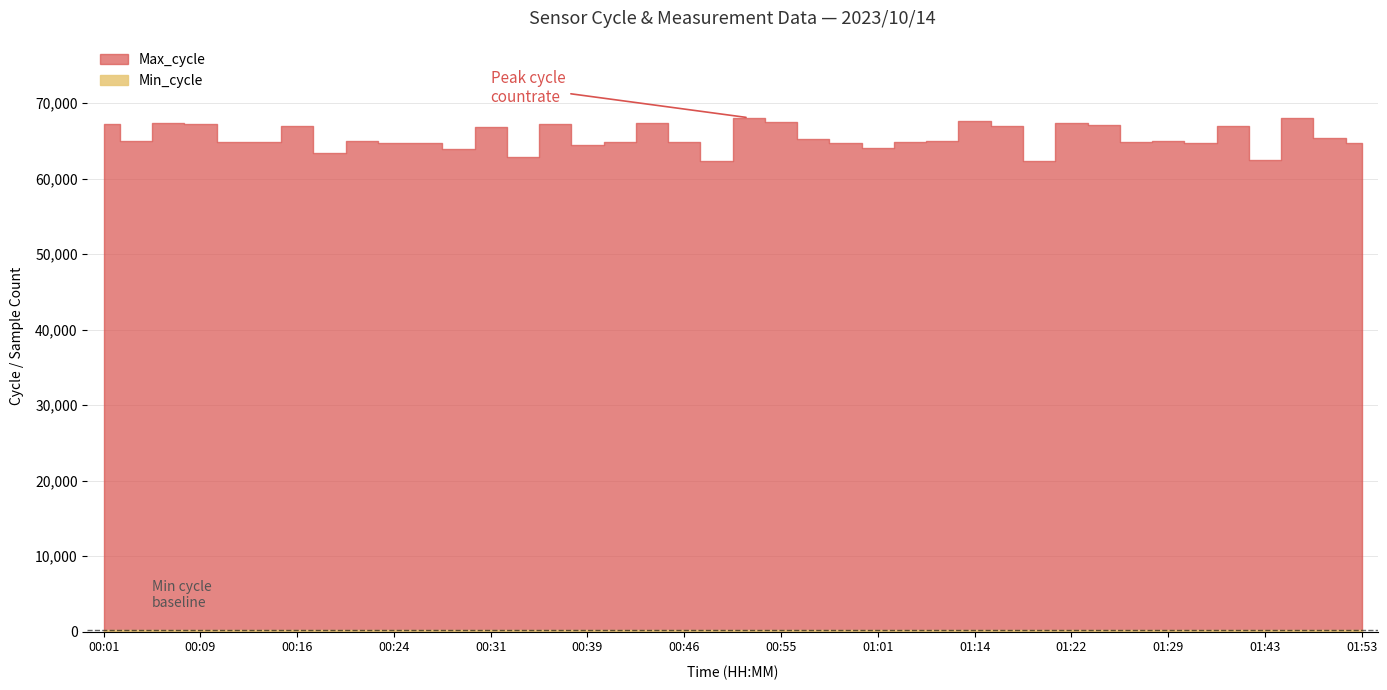

How many interior local peaks does the Min_cycle series have?

4